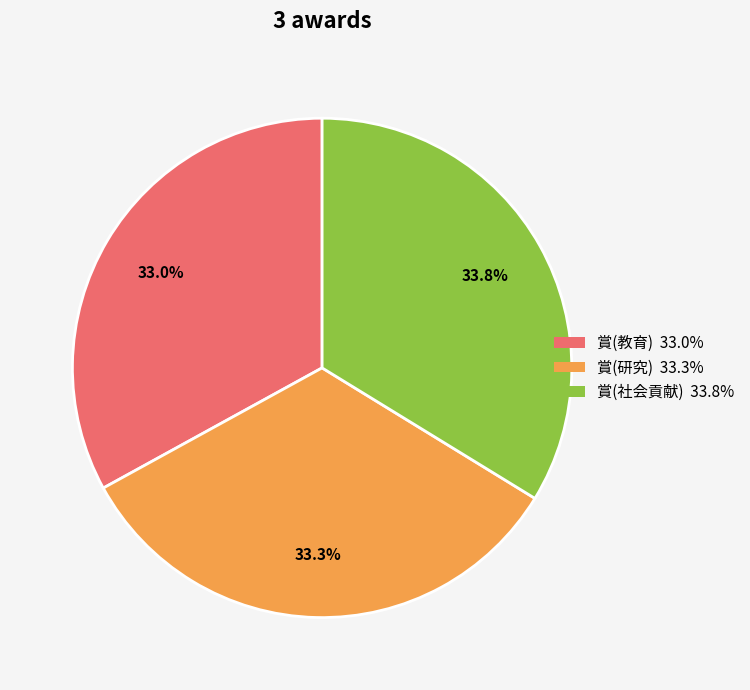

Is there a majority slice in this chart?

No